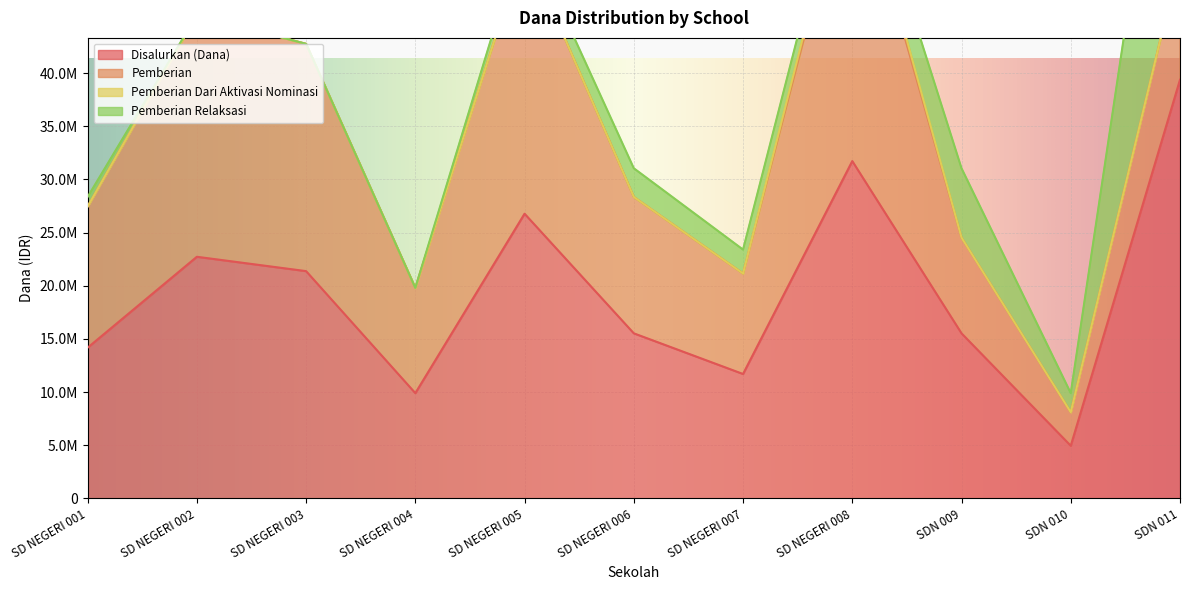

Which series has the largest range (max minus min)?

Disalurkan (Dana)